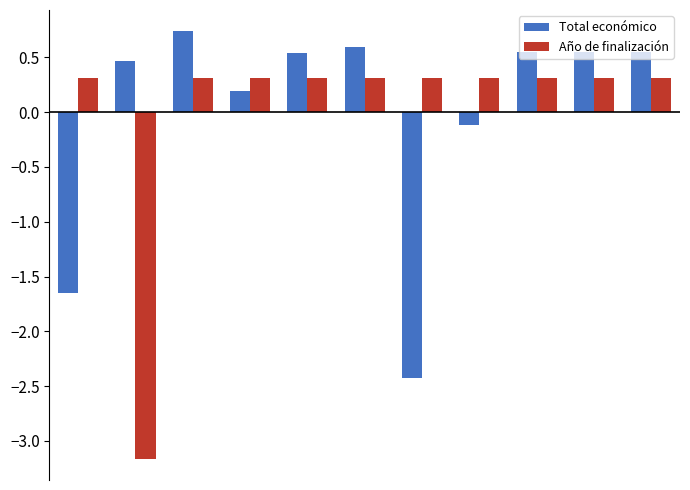

How many positive values does the Año de finalización series have?

10